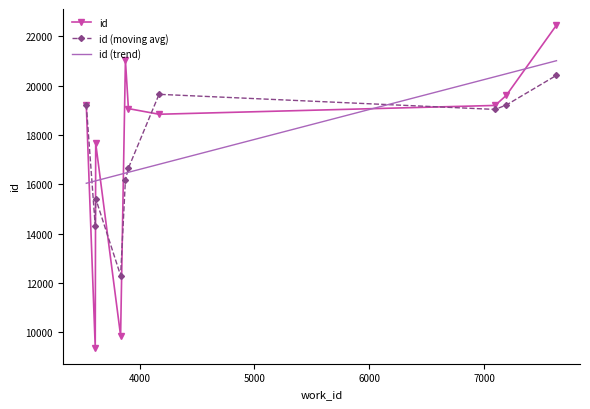

Which series has the largest range (max minus min)?

id